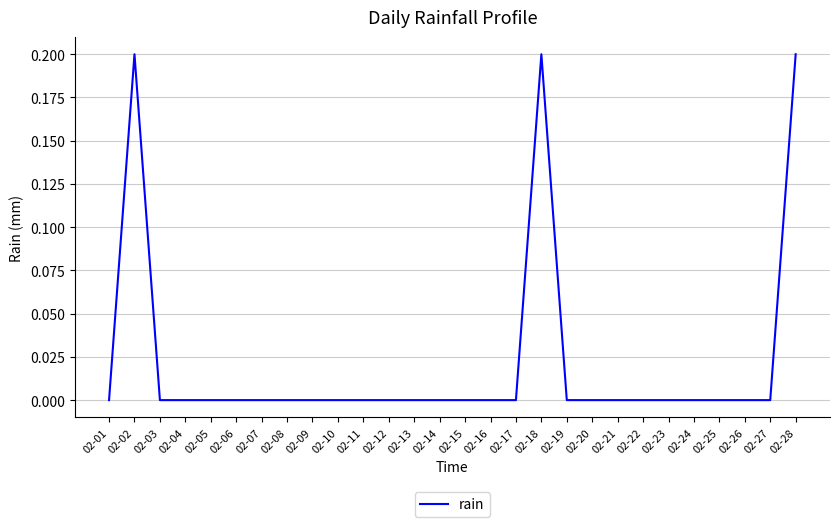

What is the difference between the maximum and minimum values?

0.2